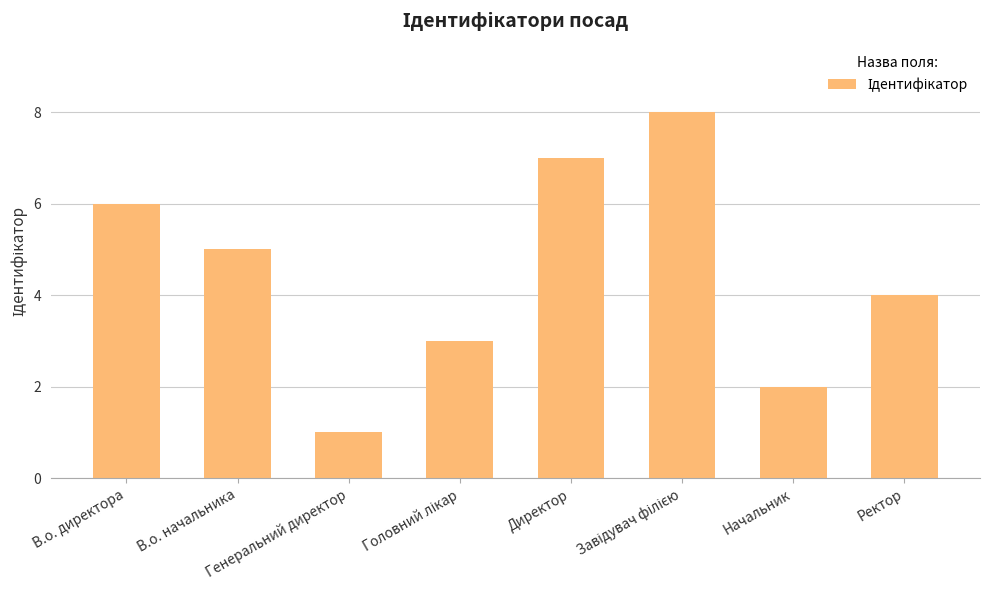

What is the difference between the maximum and minimum values?

7